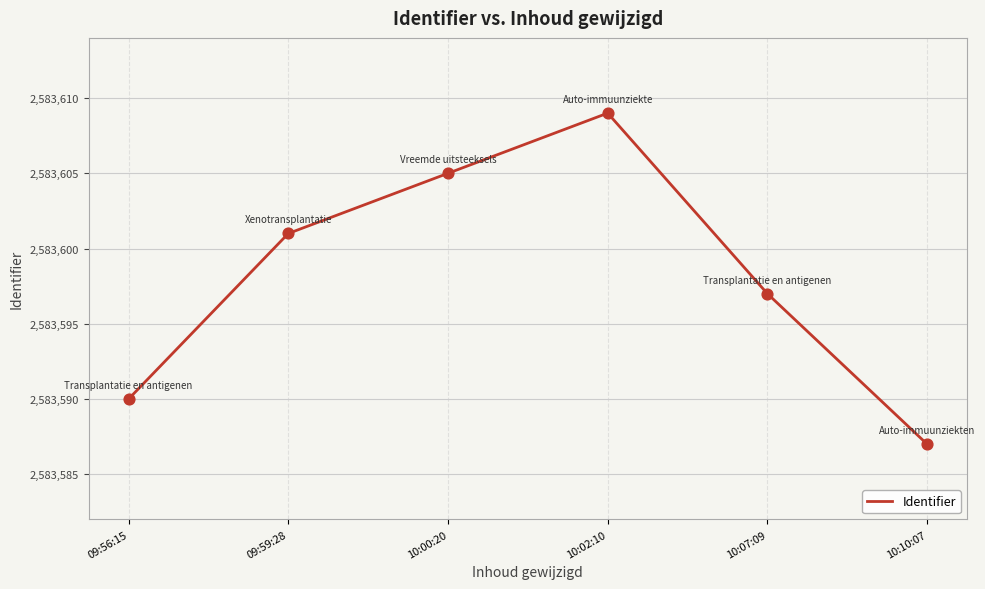

What is the change in value from 10:07:09 to 10:10:07?

-10